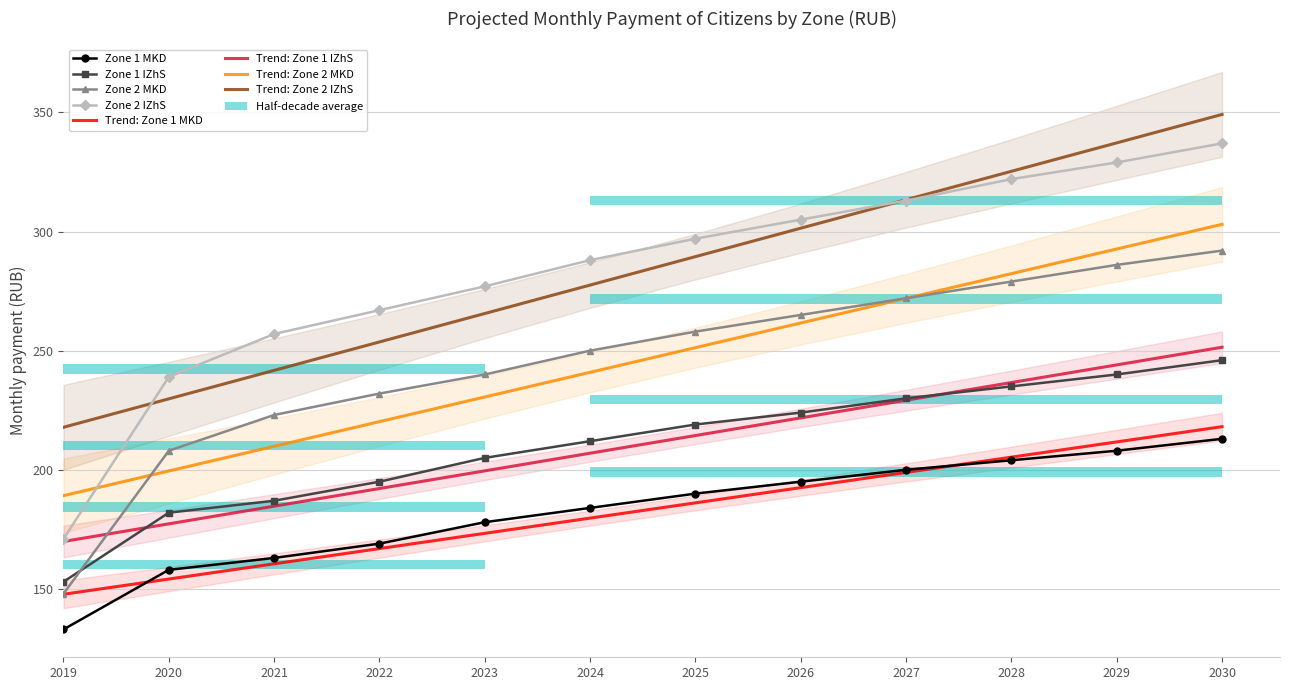

Count the number of categories in the chart.

12